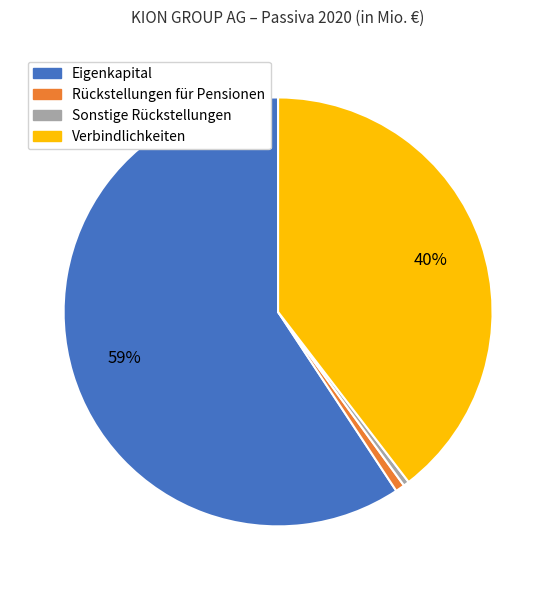

Which has a higher value, Eigenkapital or Rückstellungen für Pensionen?

Eigenkapital